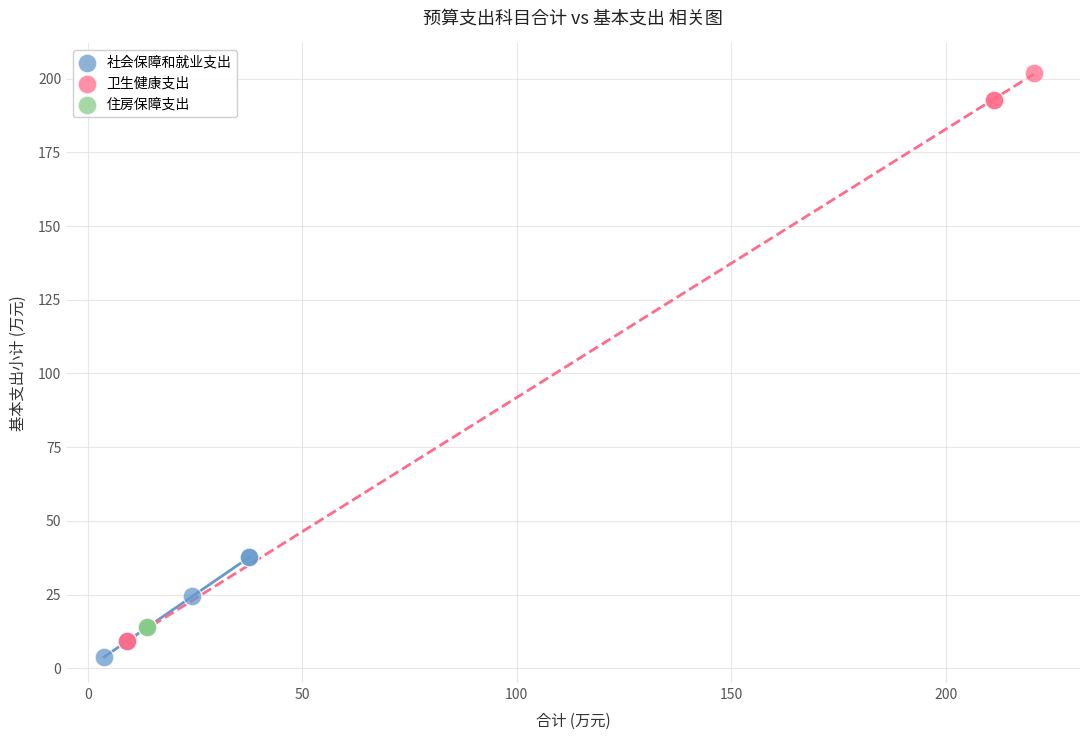

Which series contains the highest Y value?

卫生健康支出